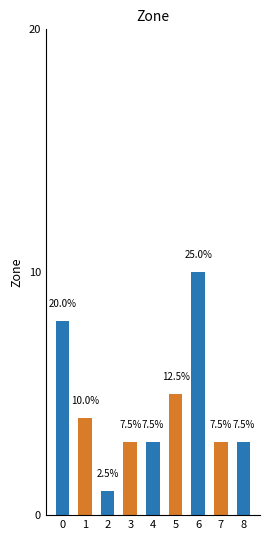

What is the minimum value shown in the chart?

1